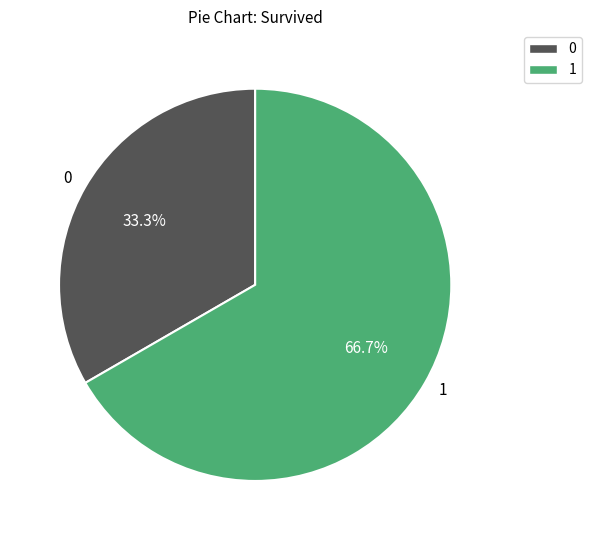

What is the ratio of the value at 0 to the value at 1?

0.5